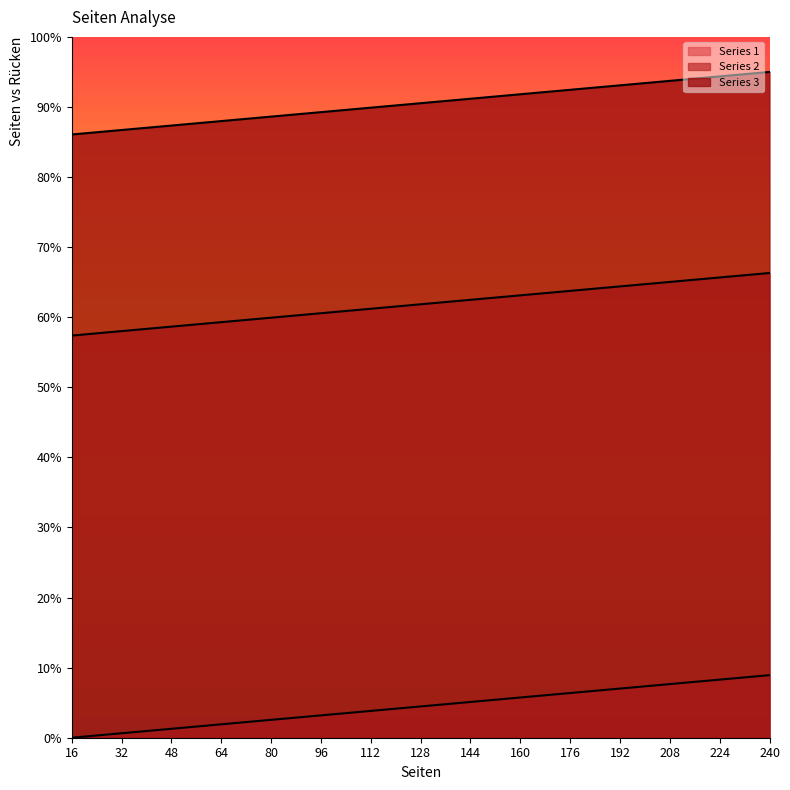

How many data points in Series 3 are above 90?

8